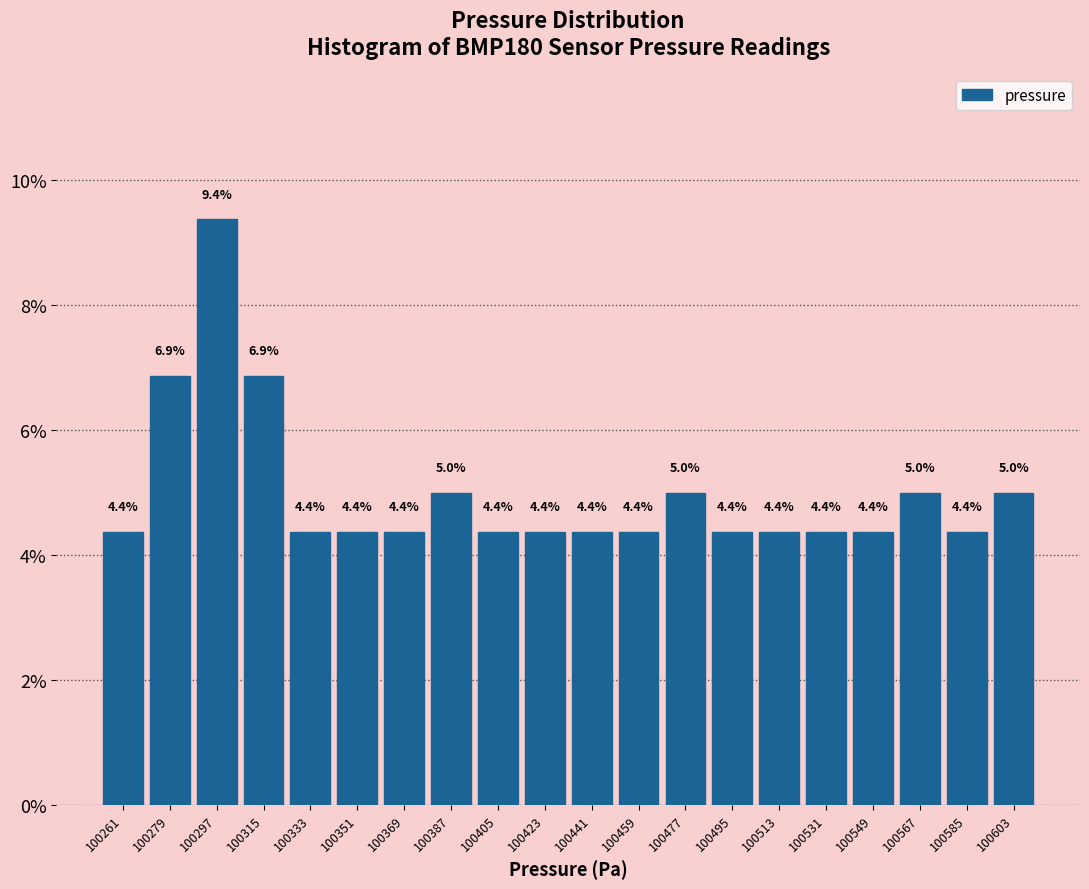

Reading left to right, list every bar in this chart as the range it spans on the x-axis followed by its height.

100252 to 100270: 4.4
100270 to 100288: 6.9
100288 to 100306: 9.4
100306 to 100324: 6.9
100324 to 100342: 4.4
100342 to 100360: 4.4
100360 to 100378: 4.4
100378 to 100396: 5.0
100396 to 100414: 4.4
100414 to 100432: 4.4
100432 to 100450: 4.4
100450 to 100468: 4.4
100468 to 100486: 5.0
100486 to 100504: 4.4
100504 to 100522: 4.4
100522 to 100540: 4.4
100540 to 100558: 4.4
100558 to 100576: 5.0
100576 to 100594: 4.4
100594 to 100612: 5.0